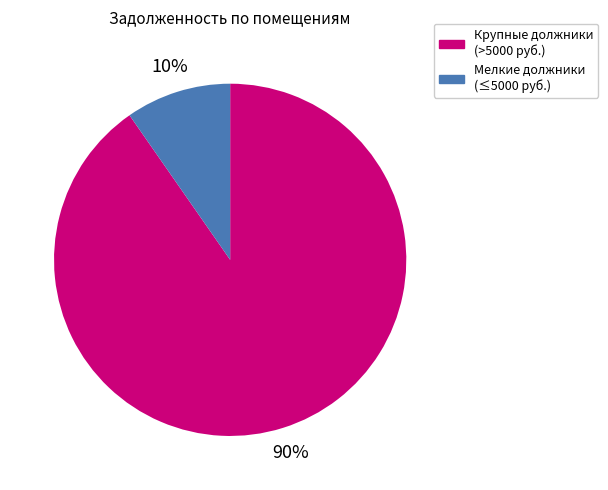

Is there any slice that represents more than half of the pie?

Yes